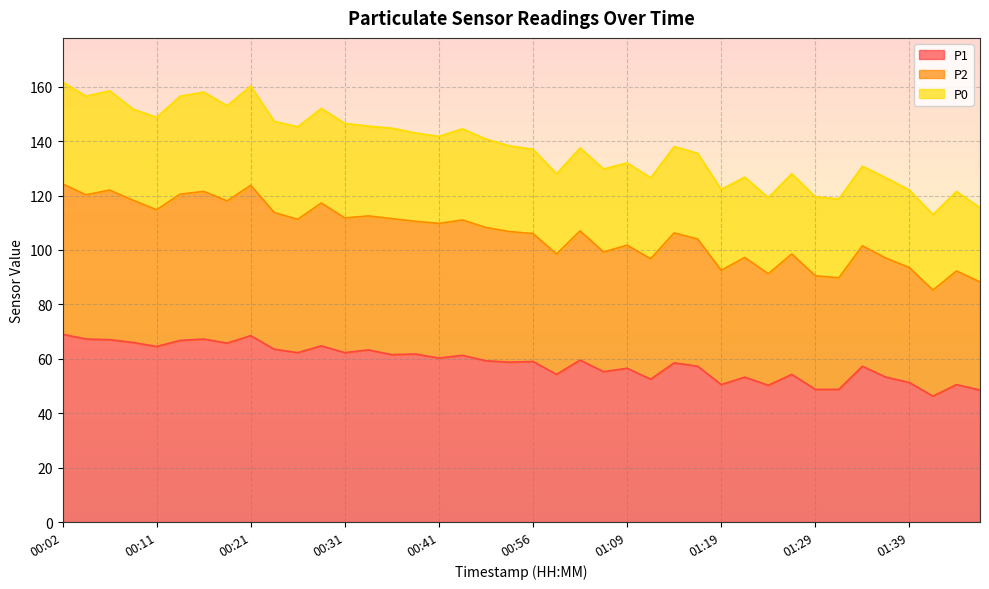

At which category does the chart reach its minimum across all series?

01:41